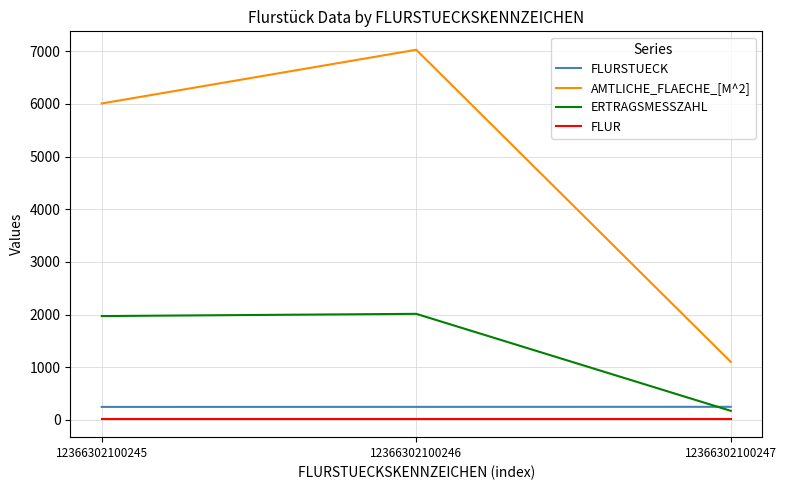

Is it true that AMTLICHE_FLAECHE_[M^2] equals 6009 at 12366302100245?

True